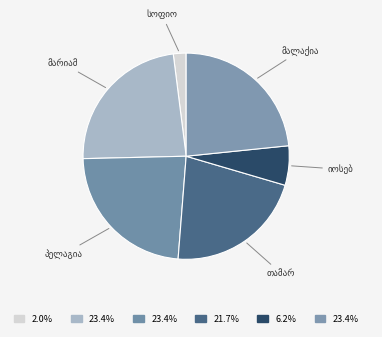

Is there any slice that represents more than half of the pie?

No